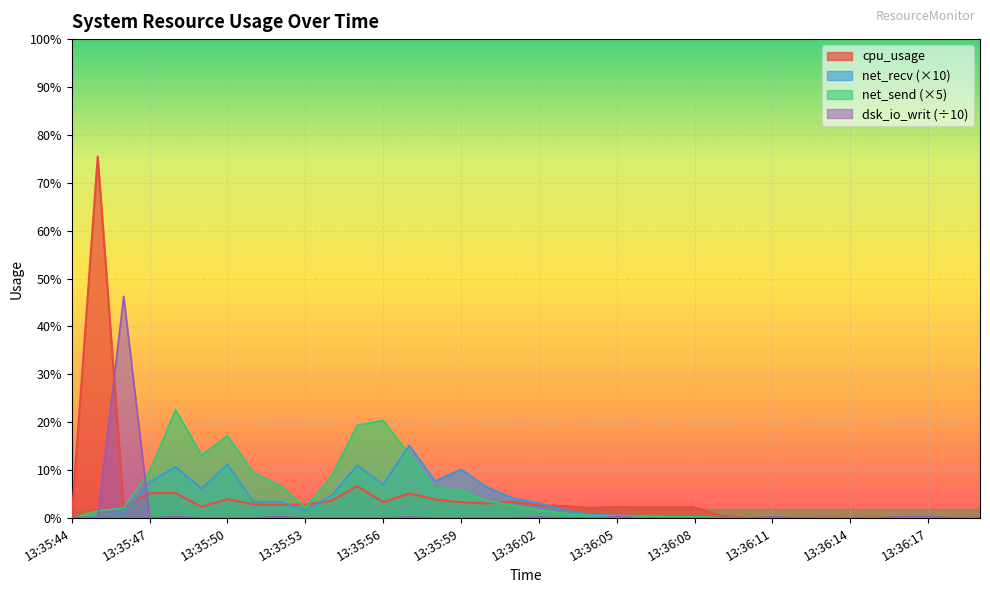

Where do cpu_usage and net_send first cross each other?

13:35:46 and 13:35:47